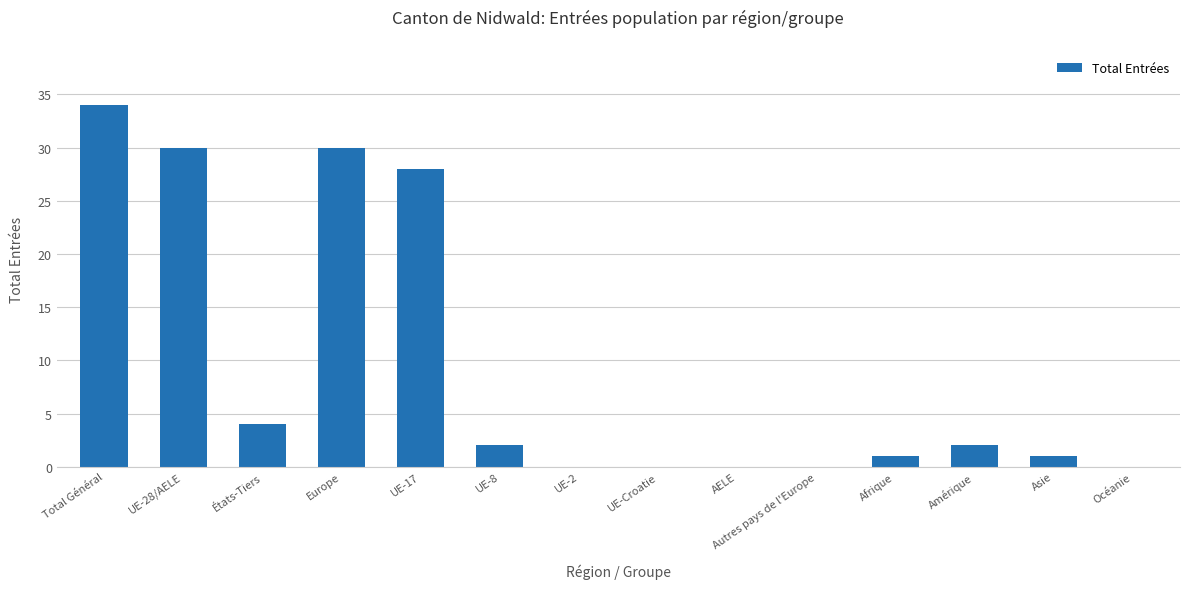

What is the greatest value displayed?

34